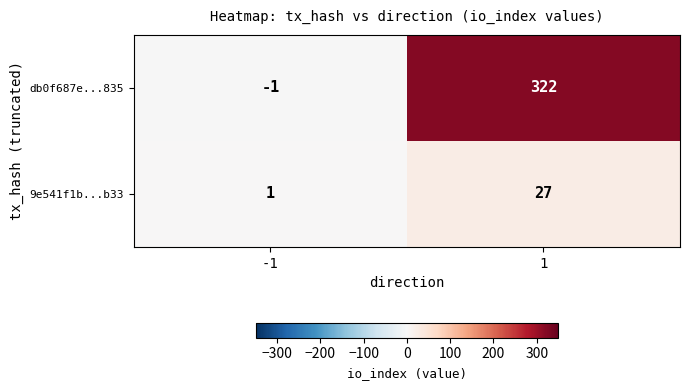

Rank the categories by db0f687e...835 value from lowest to highest.

-1, 1